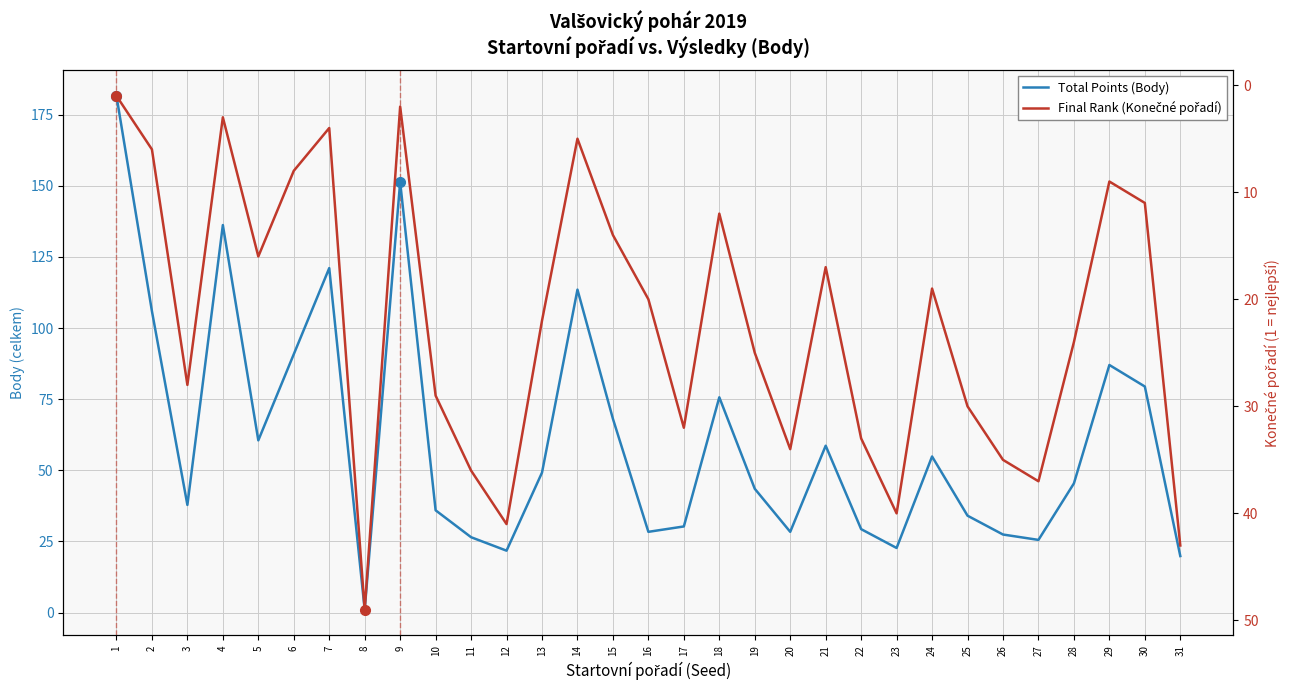

Which series has the largest range (max minus min)?

Total Points (Body)